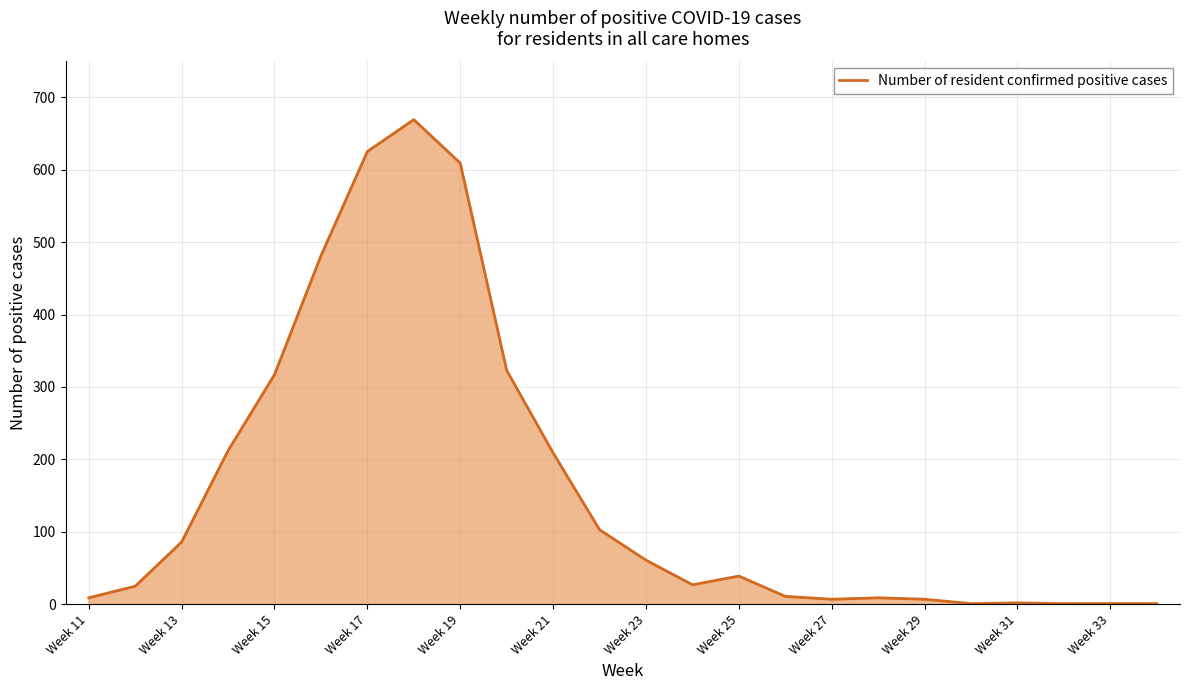

What is the difference between the maximum and minimum values?

668